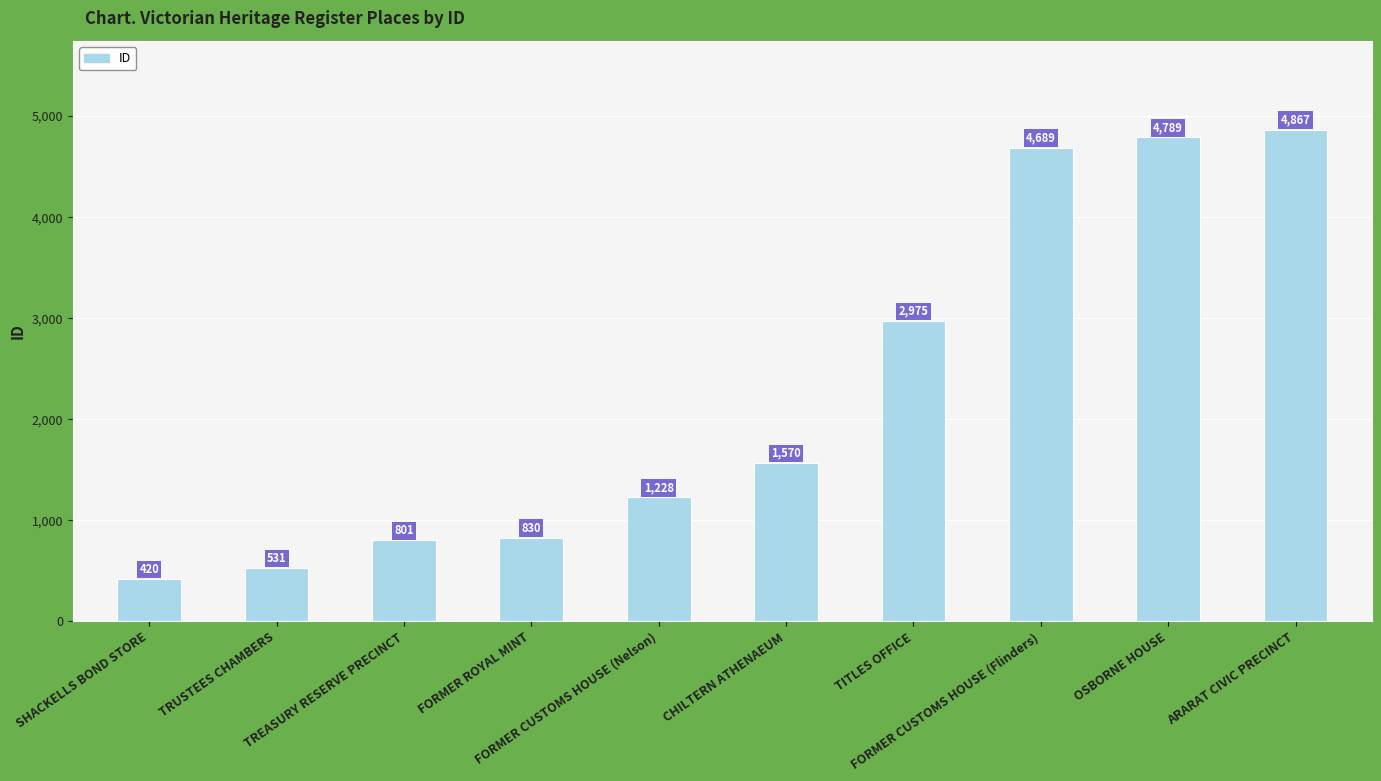

How many data points are less than 1570?

5